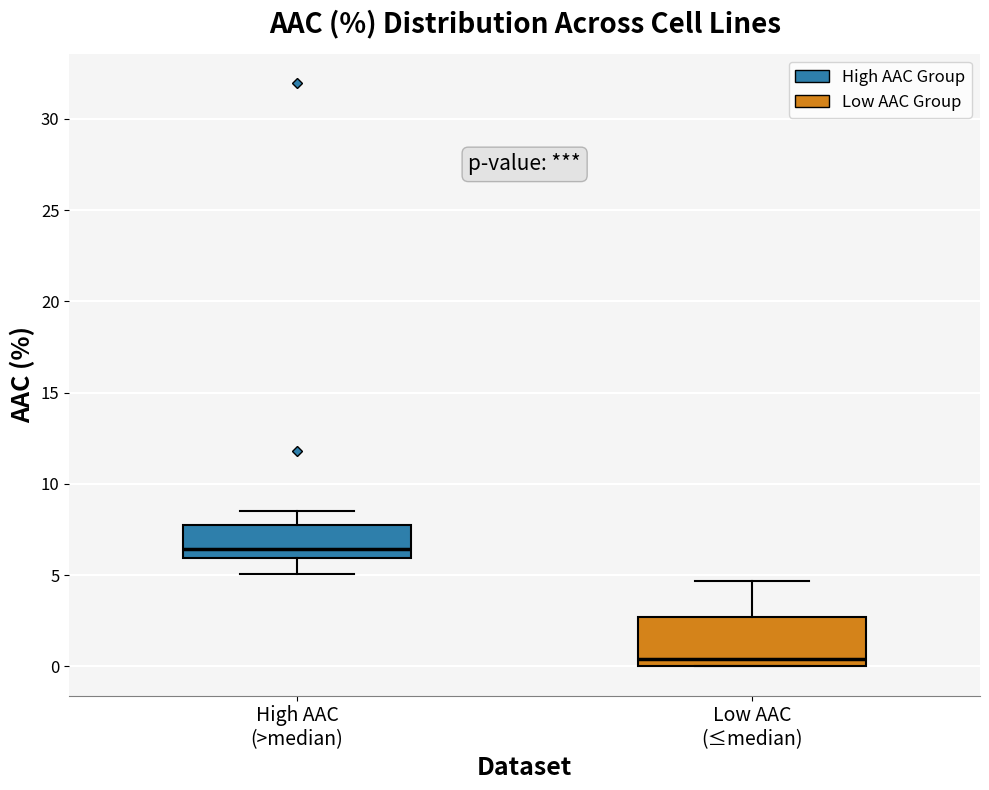

Which box has the lowest median line?

Low AAC (≤median)